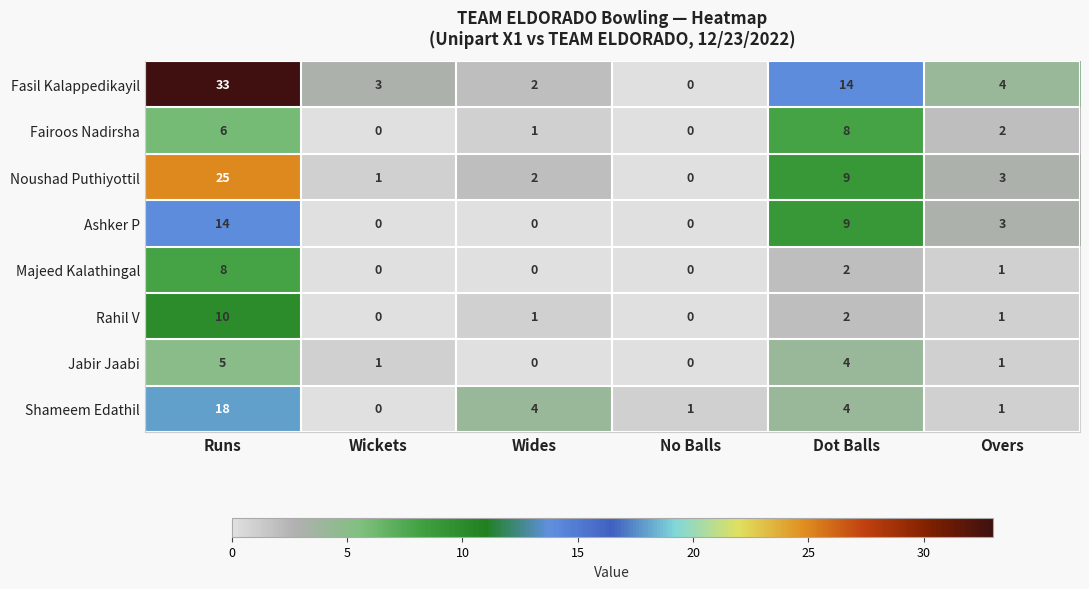

The value of Jabir Jaabi at Runs is 5. True or false?

True